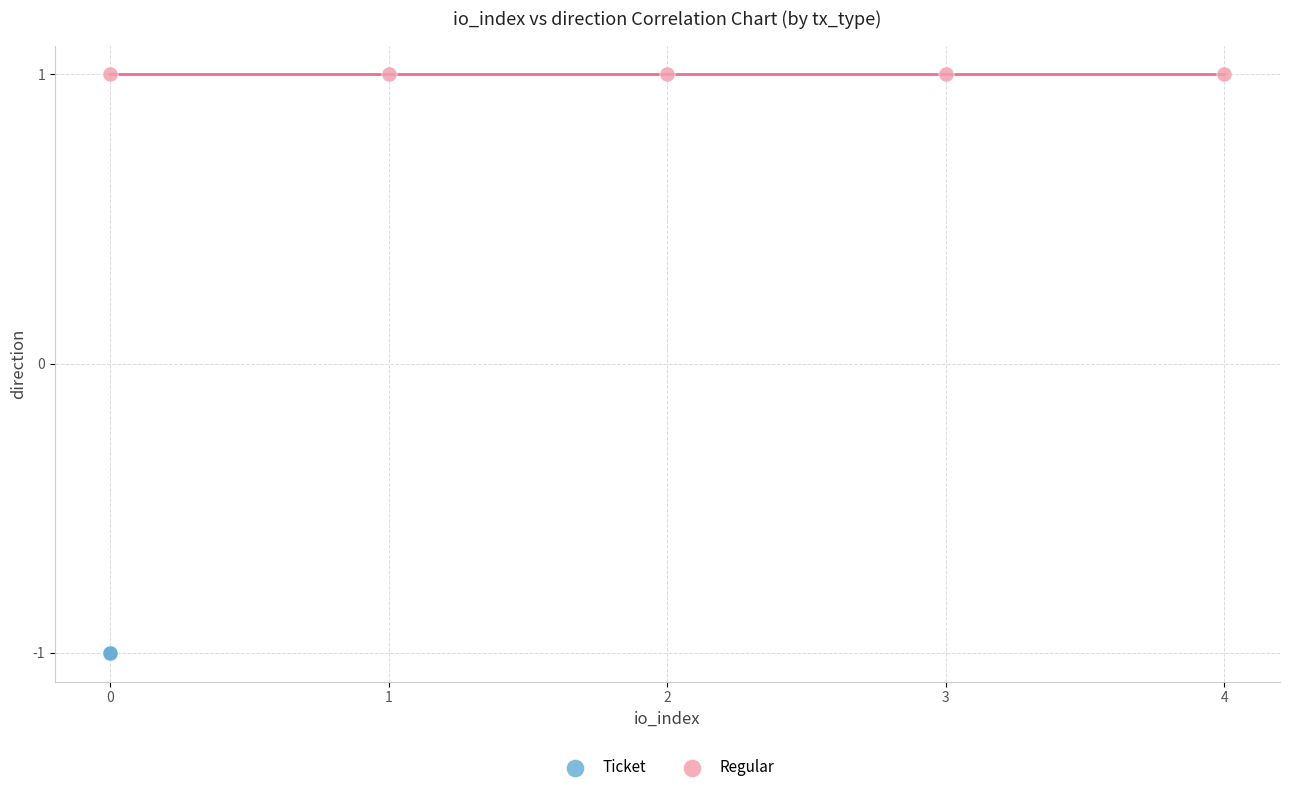

Which series contains the lowest Y value?

Ticket